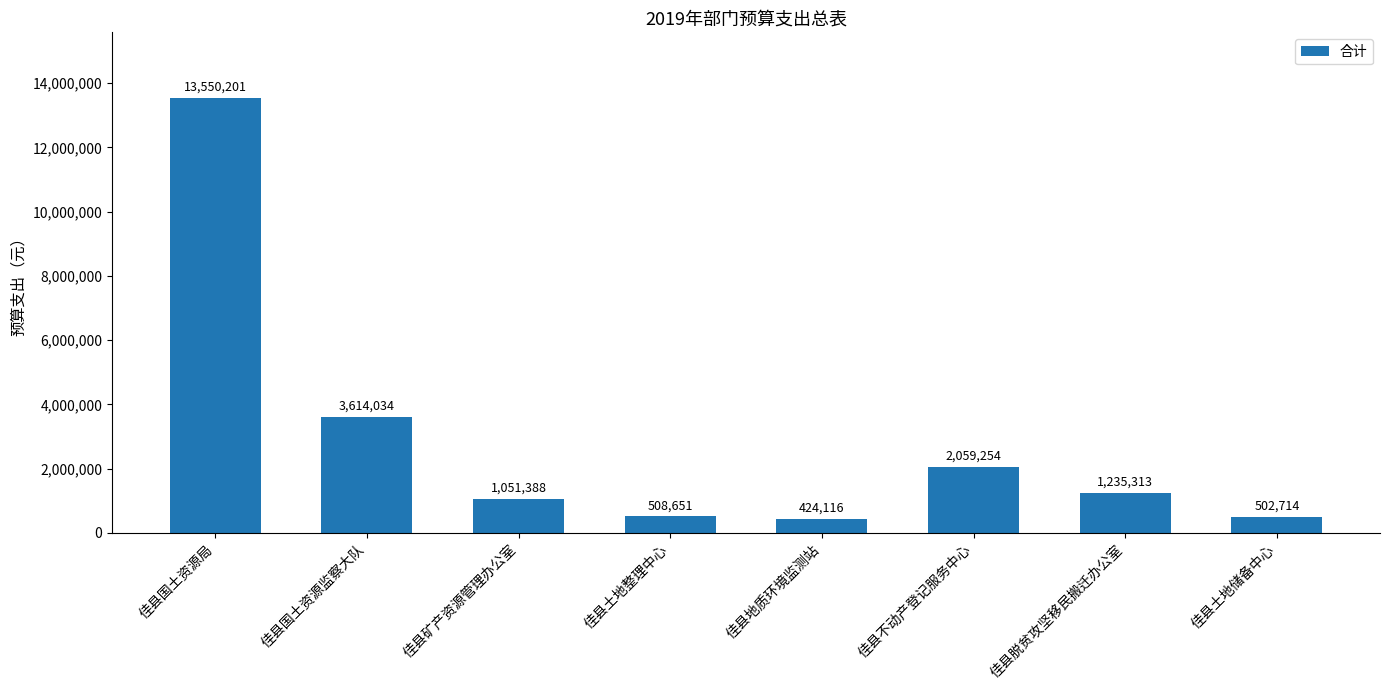

Count the number of categories in the chart.

8